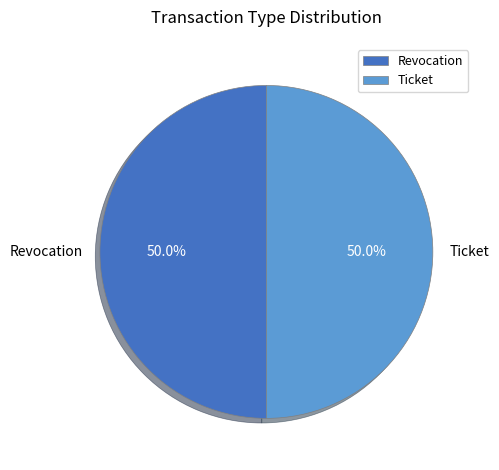

What percentage is the Revocation slice, to the nearest percent?

50%